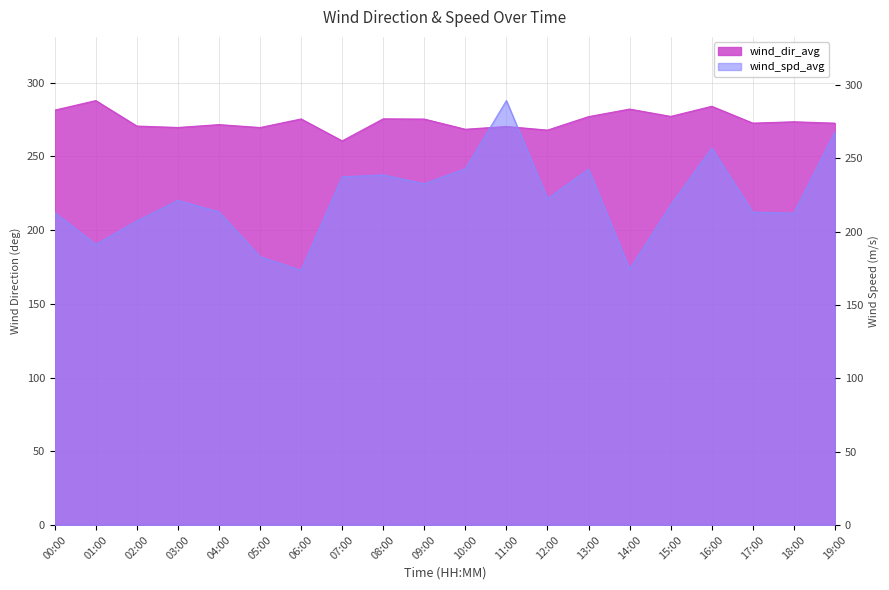

What is the sum of the wind_dir_avg values at 11:00 and 17:00?

542.7